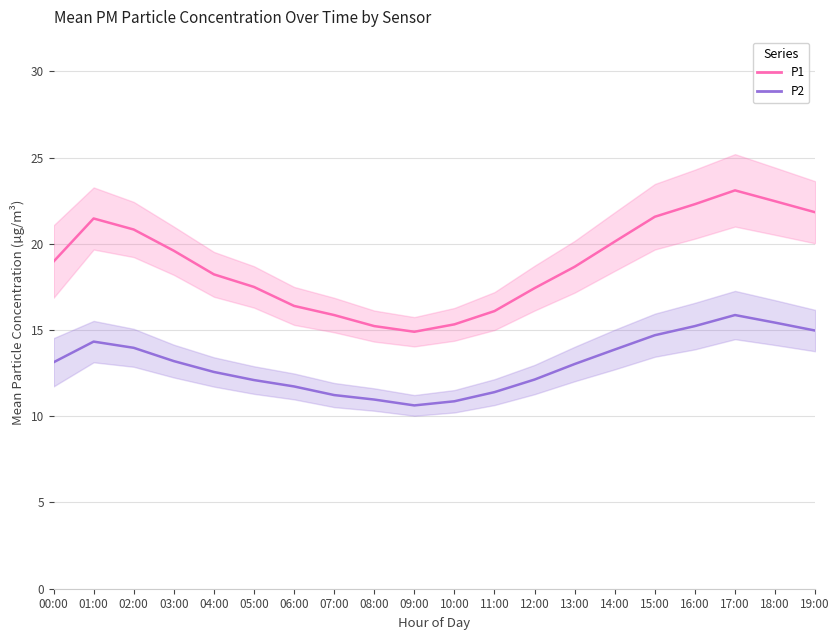

Between 12:00 and 16:00, which series saw the biggest shift?

P1